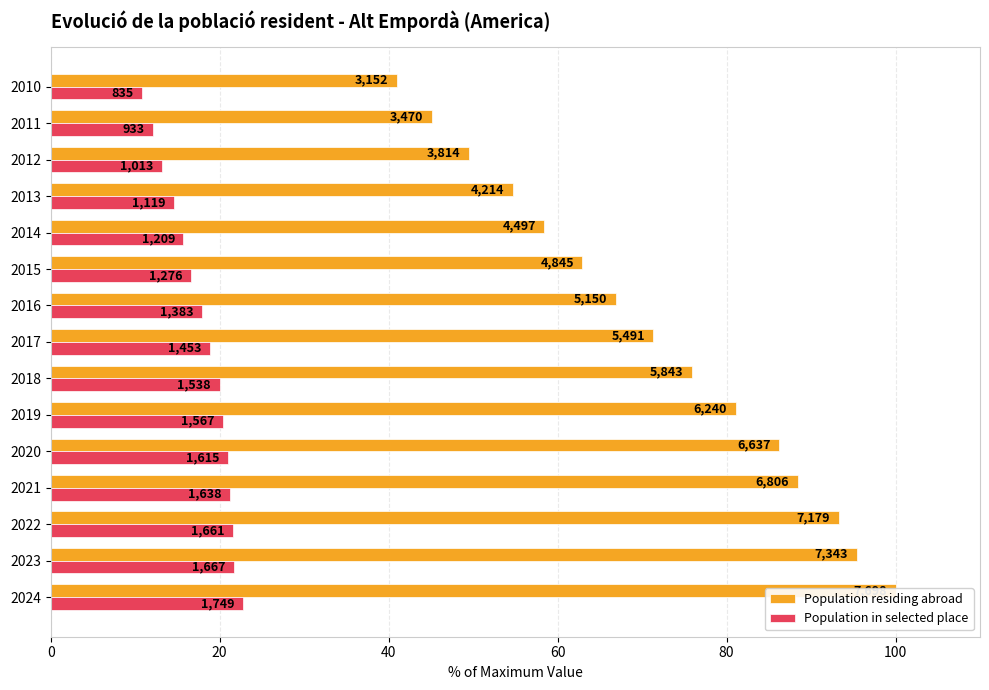

Reading right to left, what are all the values shown in this chart?

Population residing abroad: 40.9	45.1	49.5	54.7	58.4	62.9	66.9	71.3	75.9	81.1	86.2	88.4	93.3	95.4	100.0
Population in selected place: 10.8	12.1	13.2	14.5	15.7	16.6	18.0	18.9	20.0	20.4	21.0	21.3	21.6	21.7	22.7